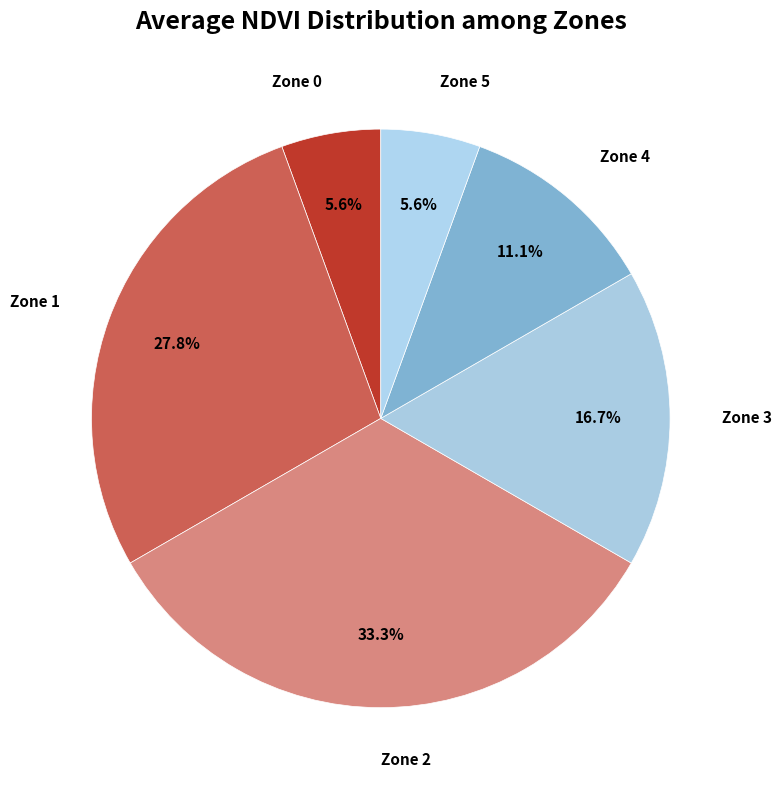

Does any single category account for the majority?

No